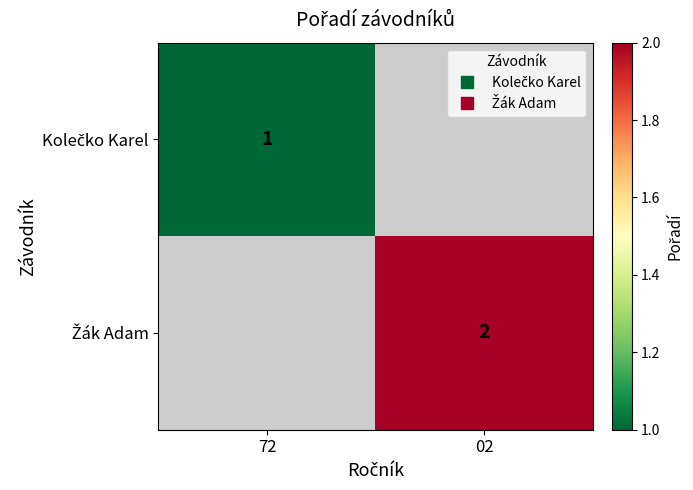

Which has a higher value, 02 or 72?

72